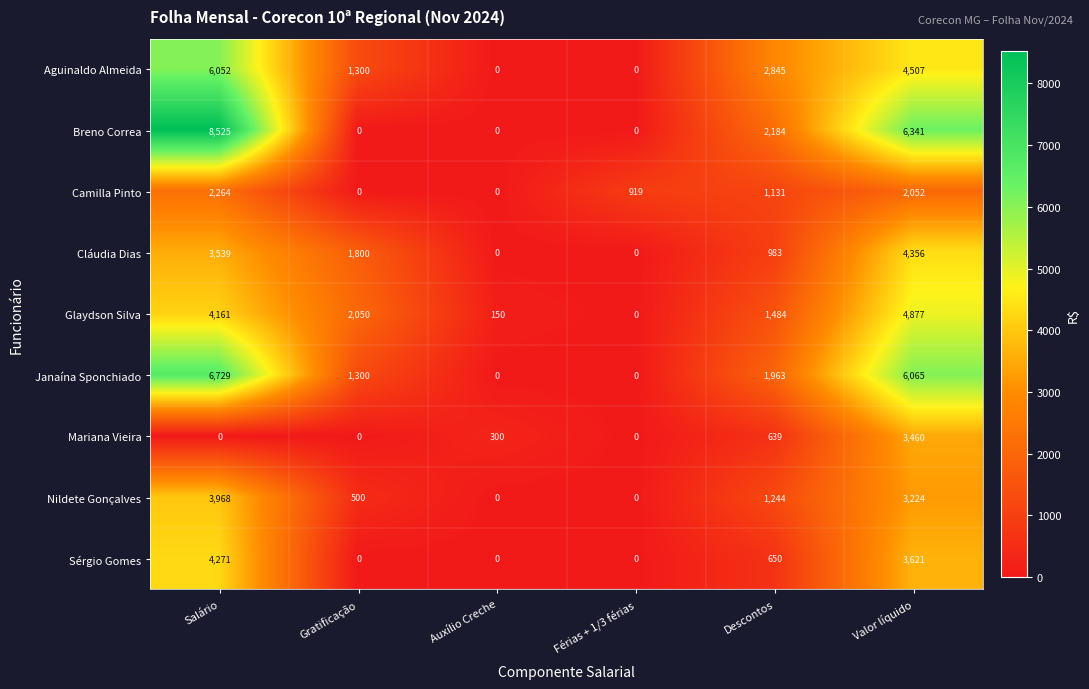

What is the maximum value for Breno Correa?

8525